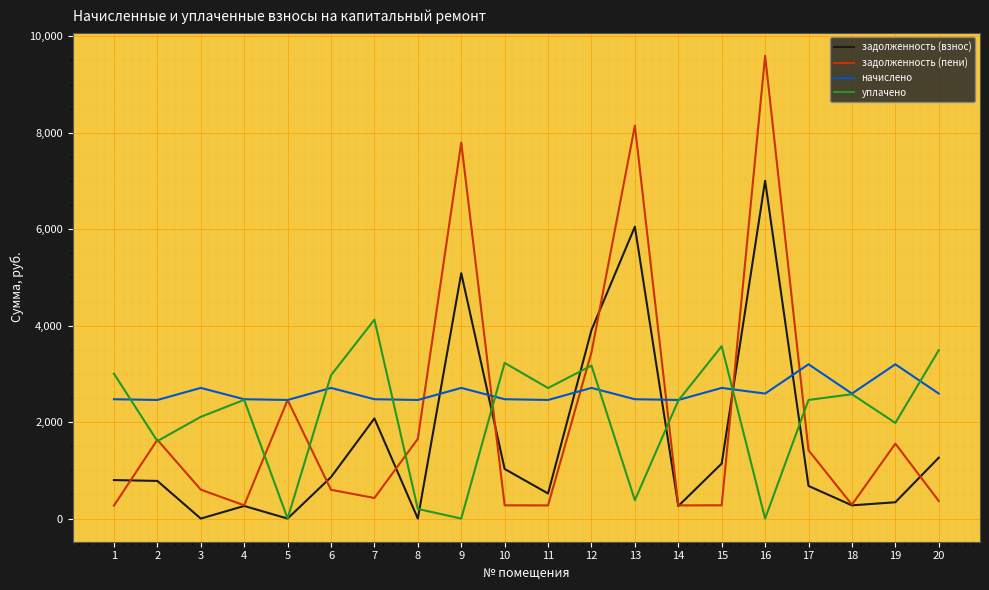

At 16, list the series in order from smallest to largest.

уплачено, начислено, задолженность (взнос), задолженность (пени)